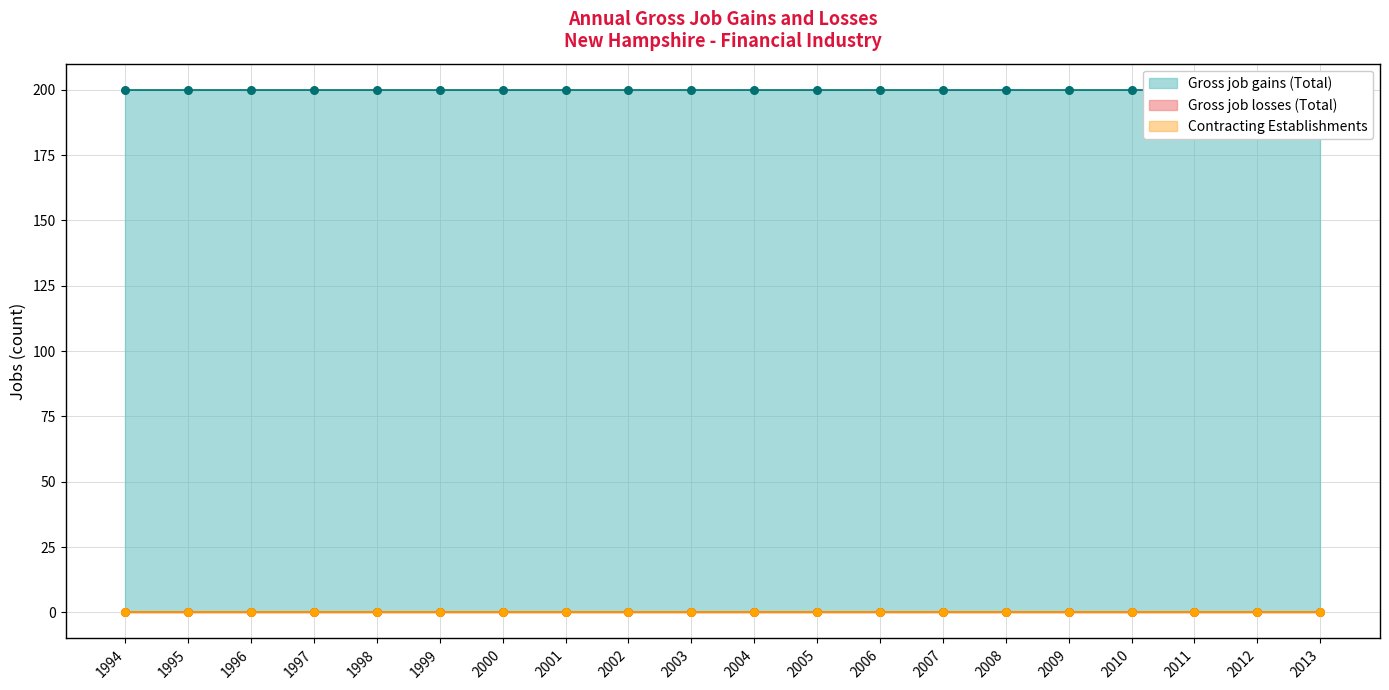

Which series has the widest spread of Y values?

Gross job gains (Total)